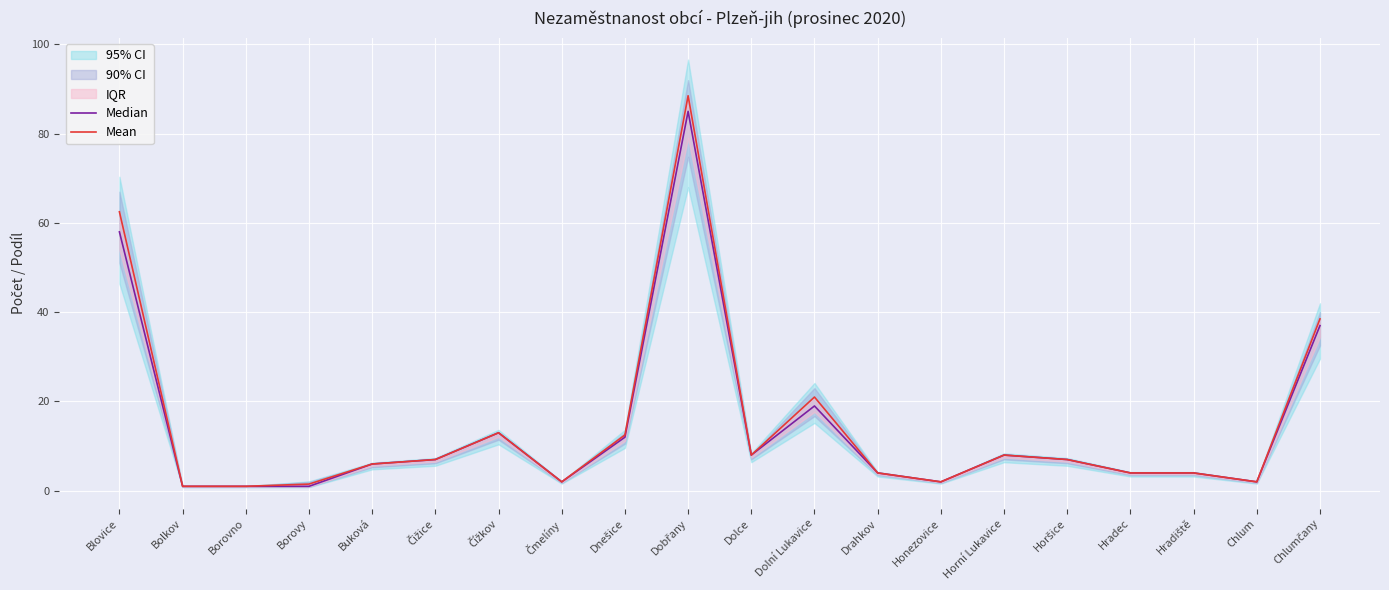

True or false: Mean has a value of 7.0 at Horšice.

True